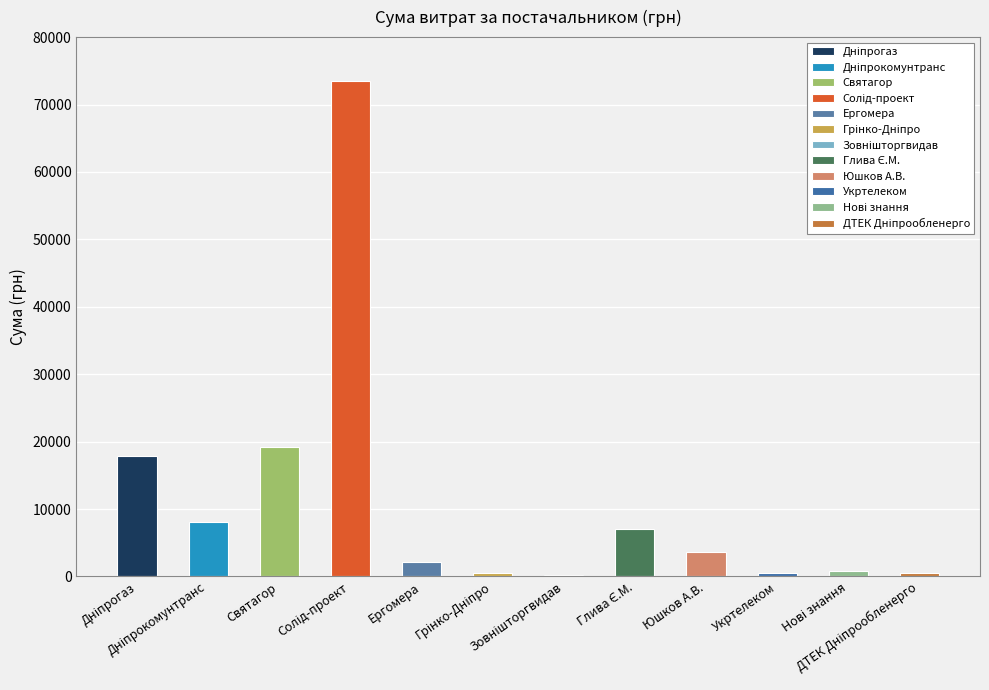

Does the chart contain any negative values?

No